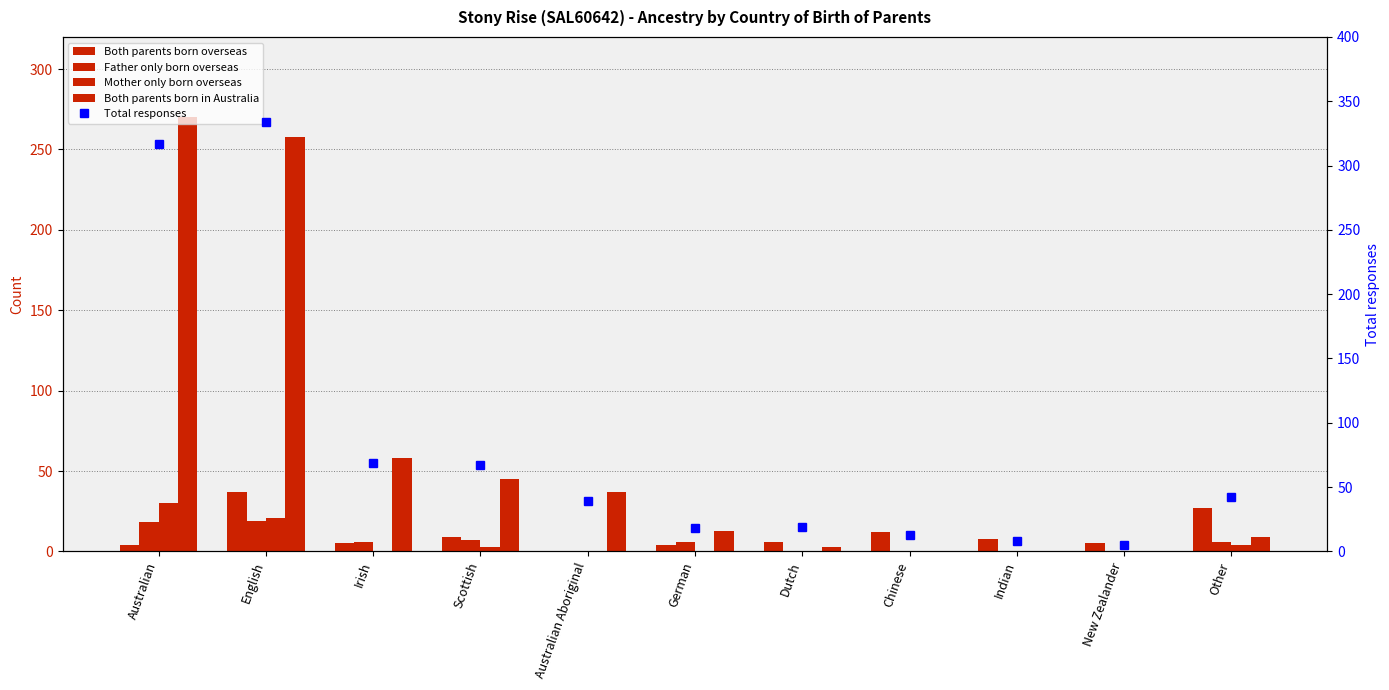

How many positive values does the Both parents born in Australia series have?

8